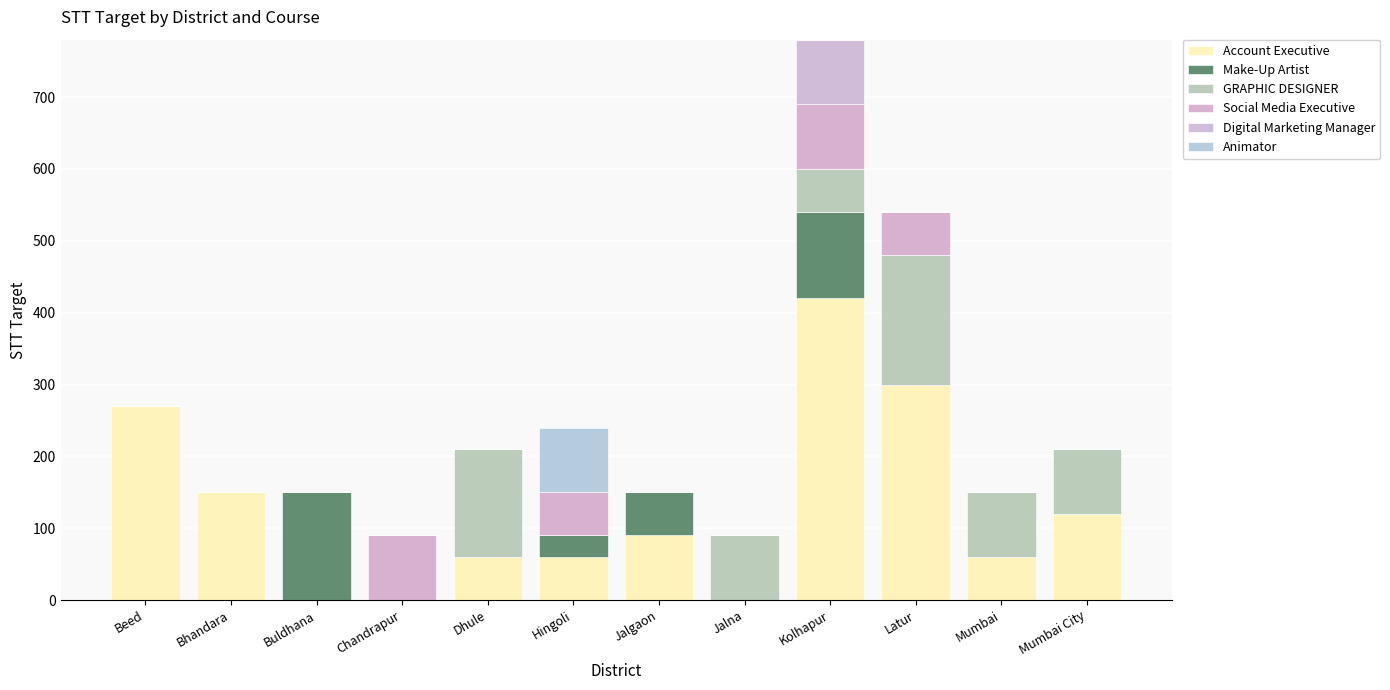

Are the bars horizontal?

No